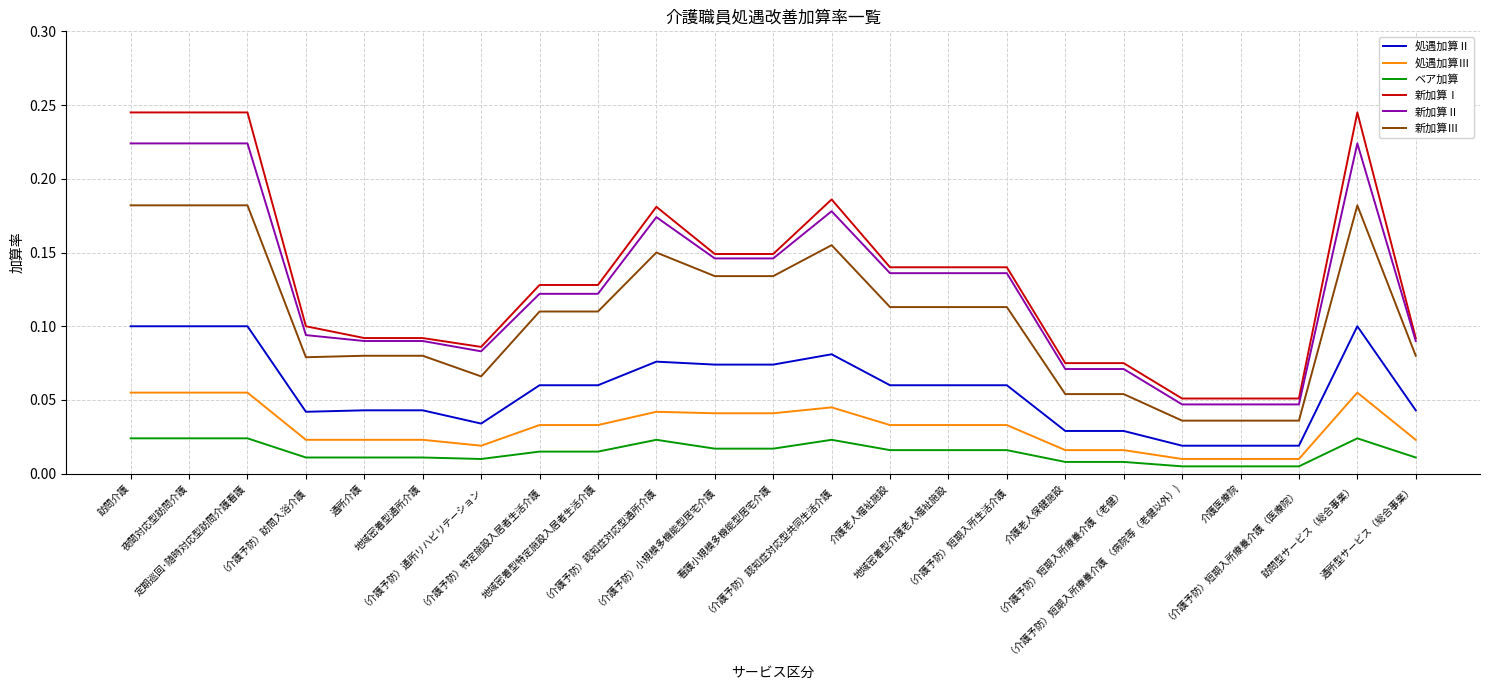

The 新加算Ⅰ series shows 0.2 at 地域密着型特定施設入居者生活介護. True or false?

False